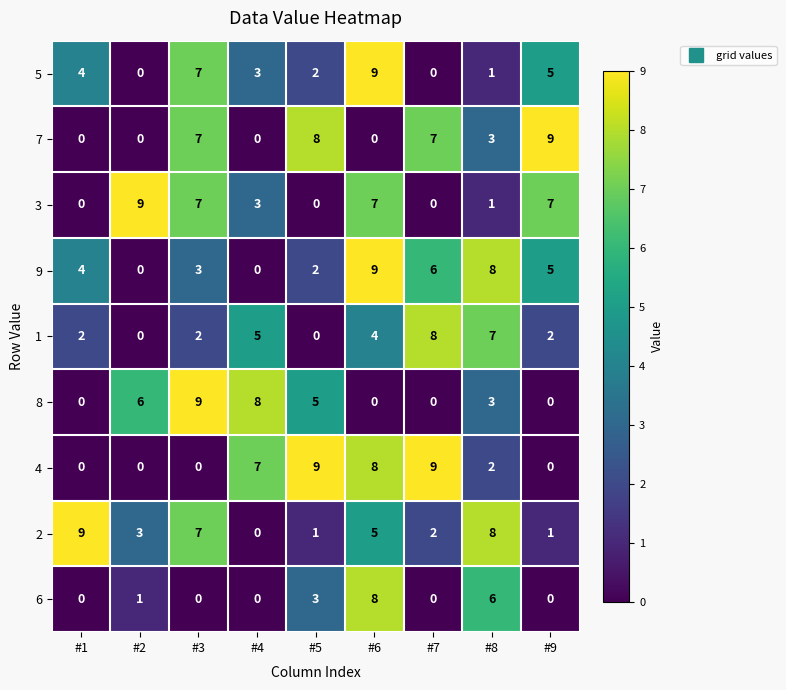

The 4 series shows 6 at #5. True or false?

False